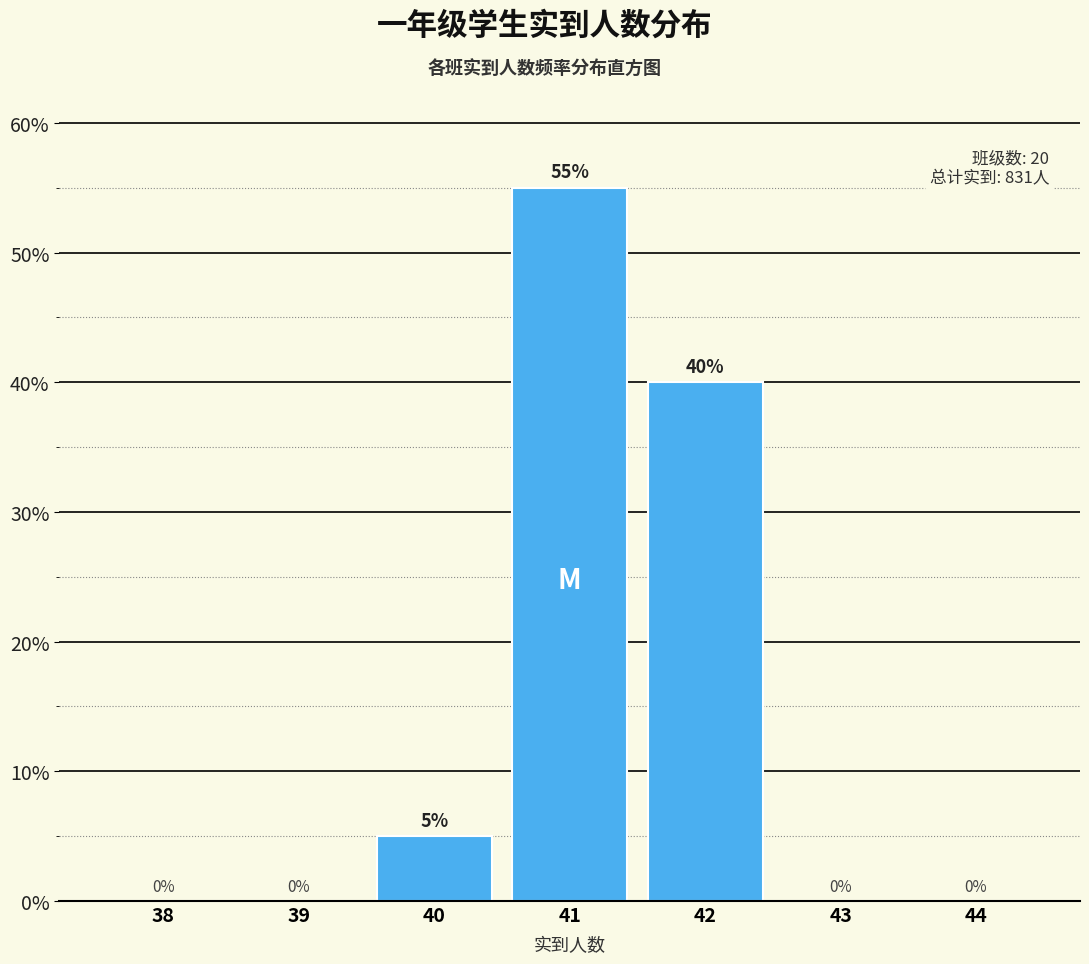

Reading left to right, list all the values displayed in this chart.

38=0.0	39=0.0	40=5.0	41=55.0	42=40.0	43=0.0	44=0.0